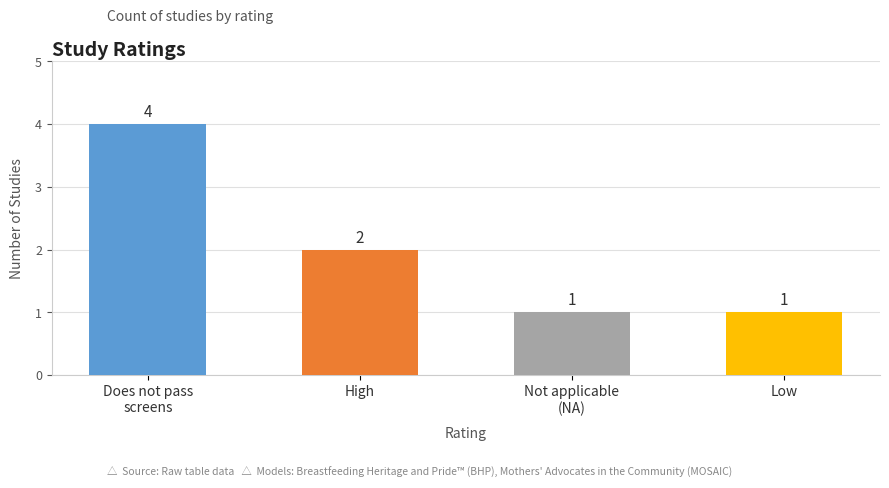

The chart shows a value of 1 at Low. True or false?

True